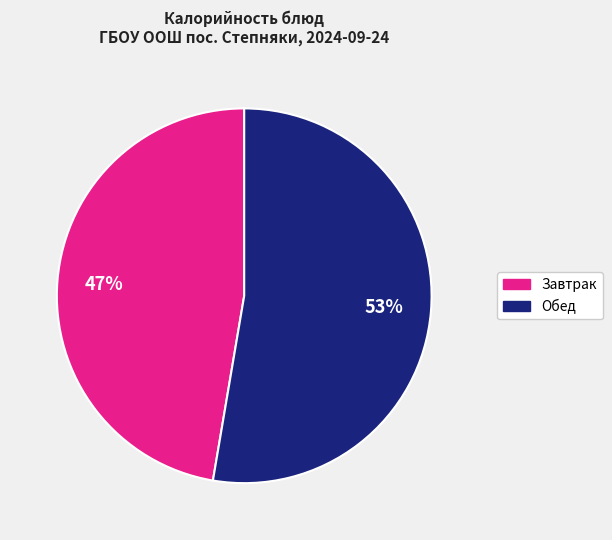

Which category has the smallest portion of the pie?

Завтрак